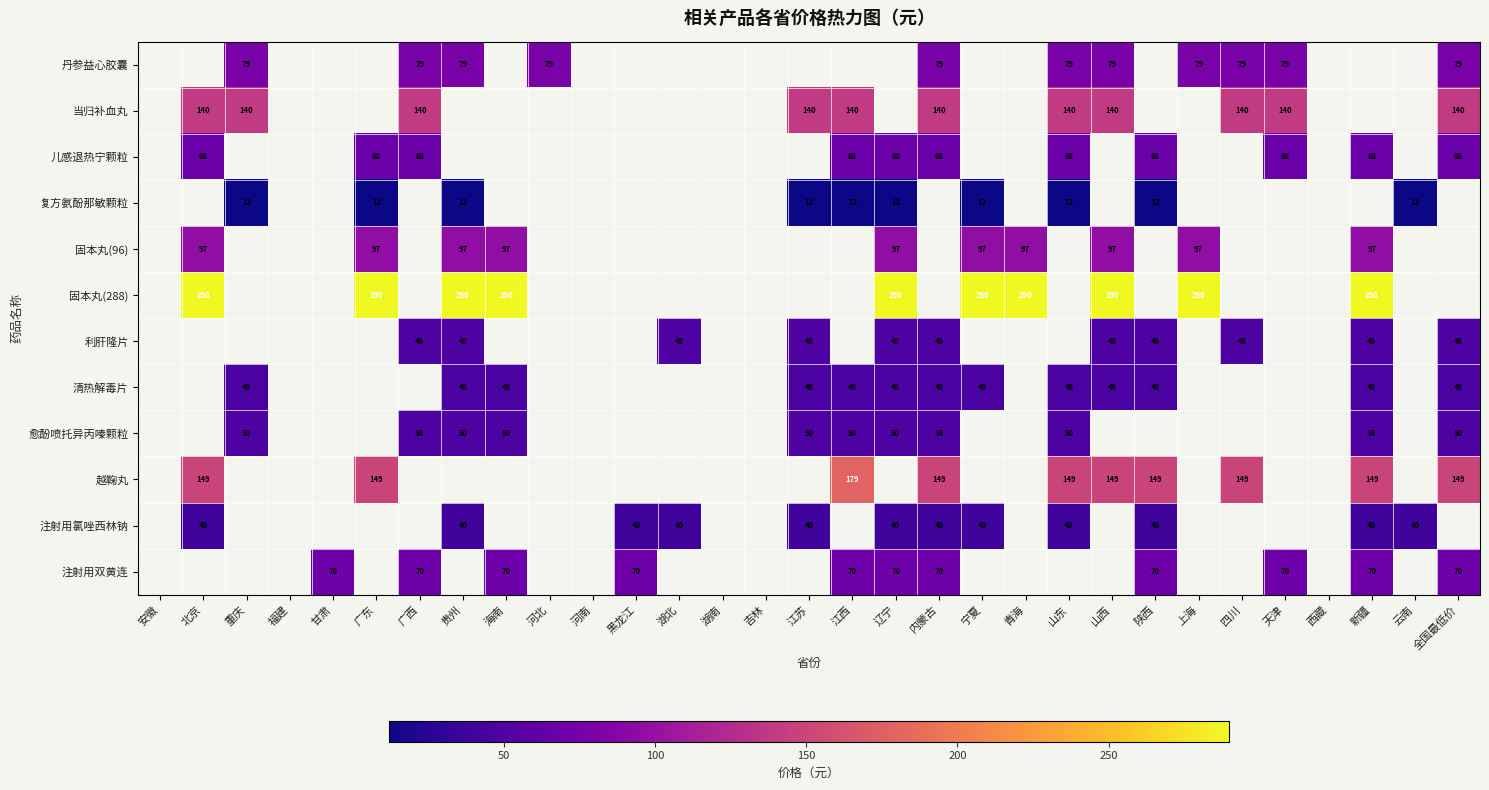

Is it true that 当归补血丸 equals 140.0 at 山西?

True